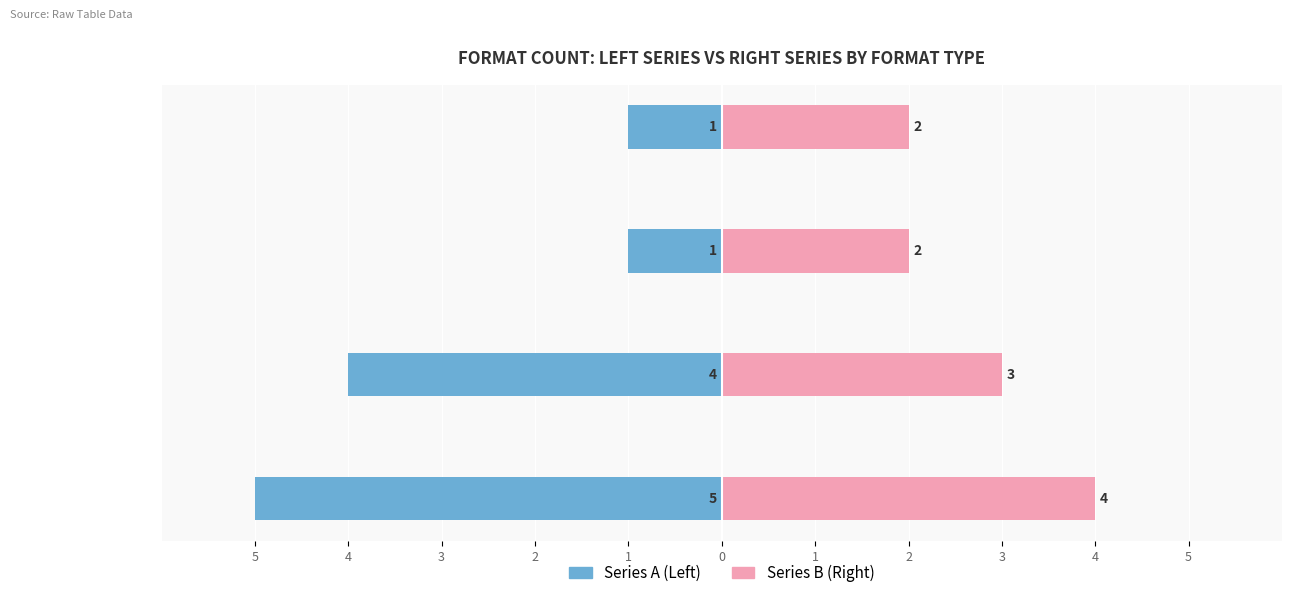

Count the number of categories in the chart.

4